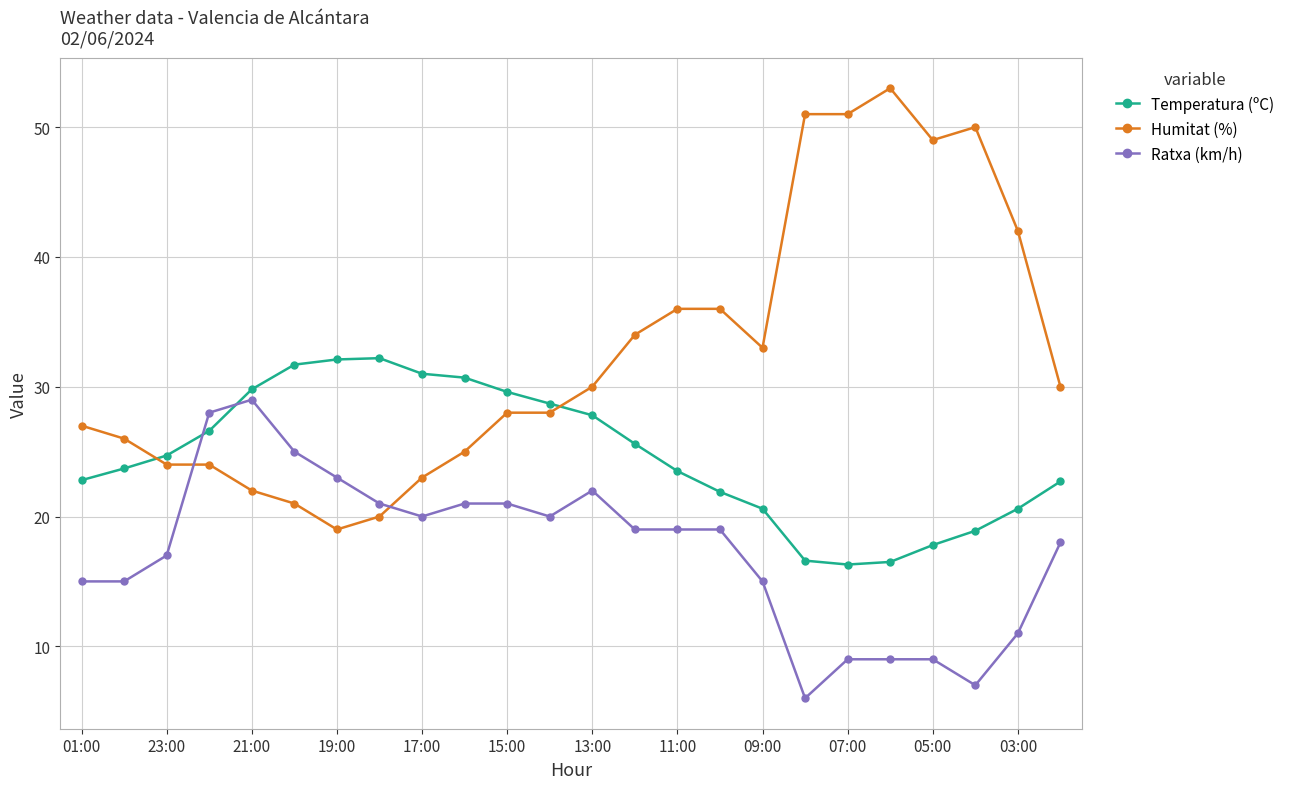

Rank the series by their maximum value, from highest to lowest.

Humitat (%), Temperatura (ºC), Ratxa (km/h)